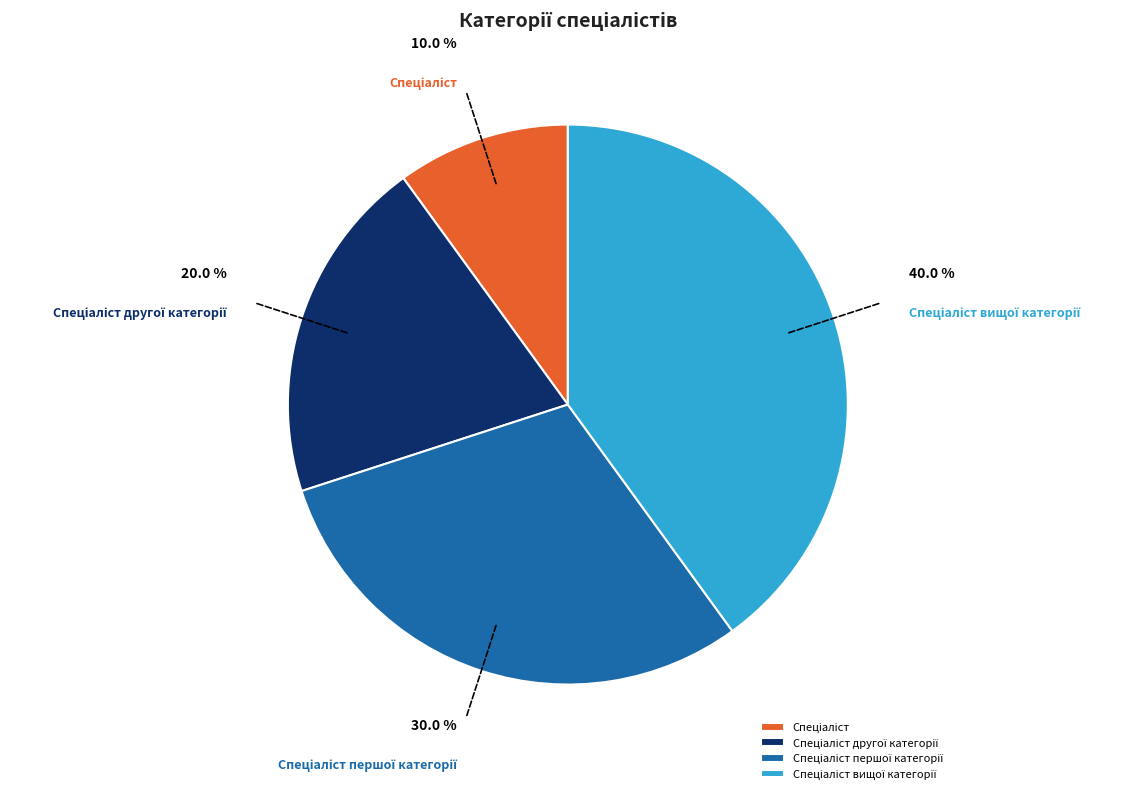

Is there a majority slice in this chart?

No